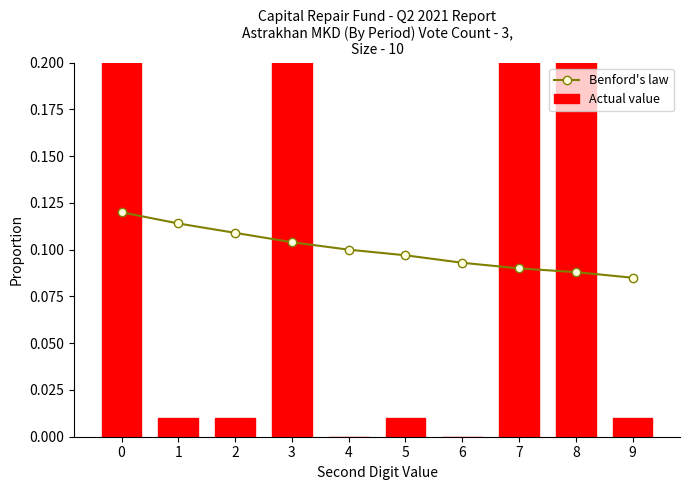

At 3, list the series in order from largest to smallest.

Actual value, Benford's law